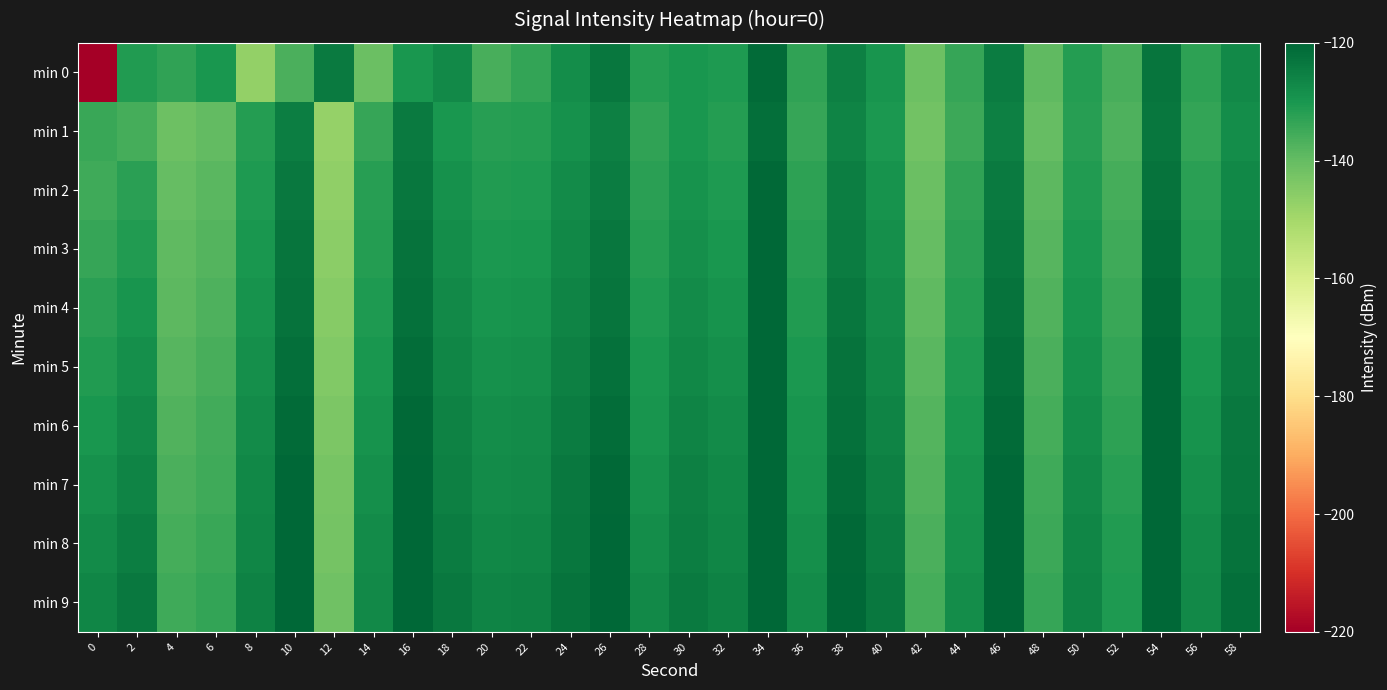

Rank the series by their maximum value, from lowest to highest.

min 1, min 0, min 2, min 3, min 4, min 5, min 6, min 7, min 8, min 9